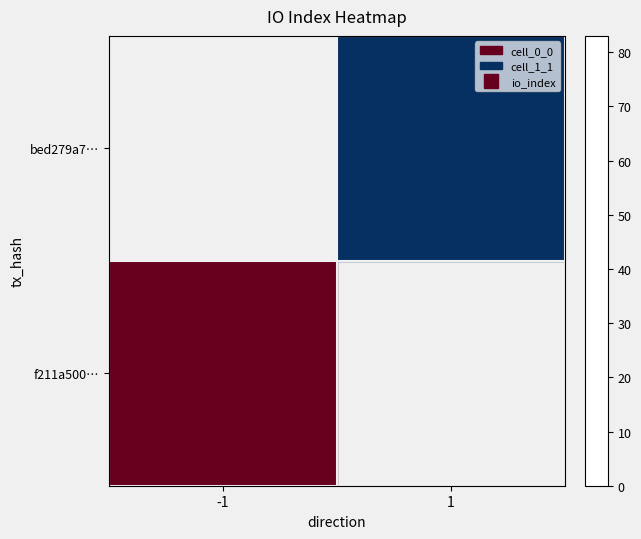

Between -1 and 1, which is larger?

1